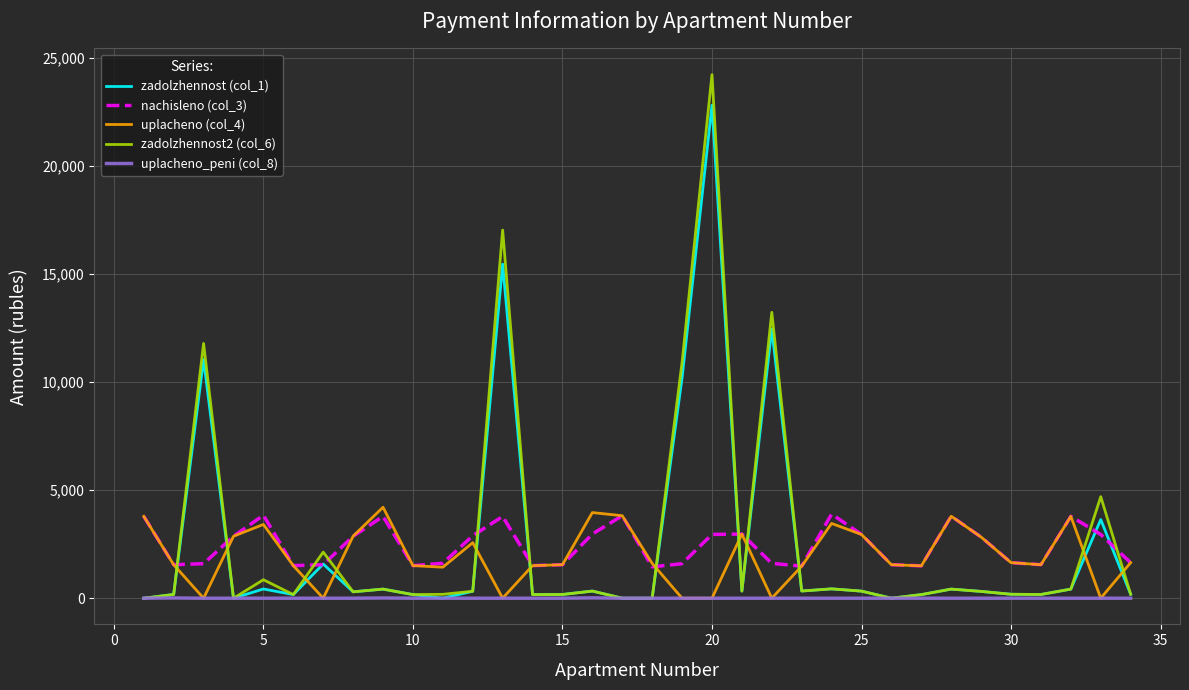

What is the highest value of the zadolzhennost2 (col_6) series?

24221.4